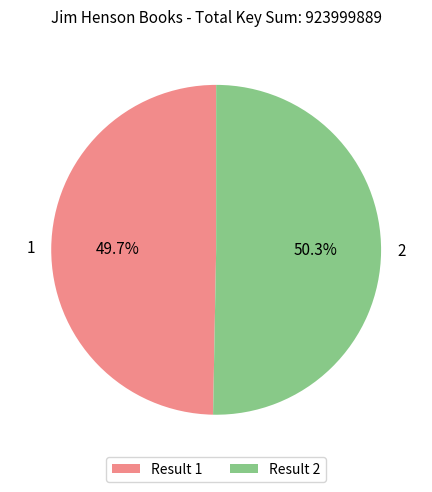

What is the largest slice in the pie chart?

2